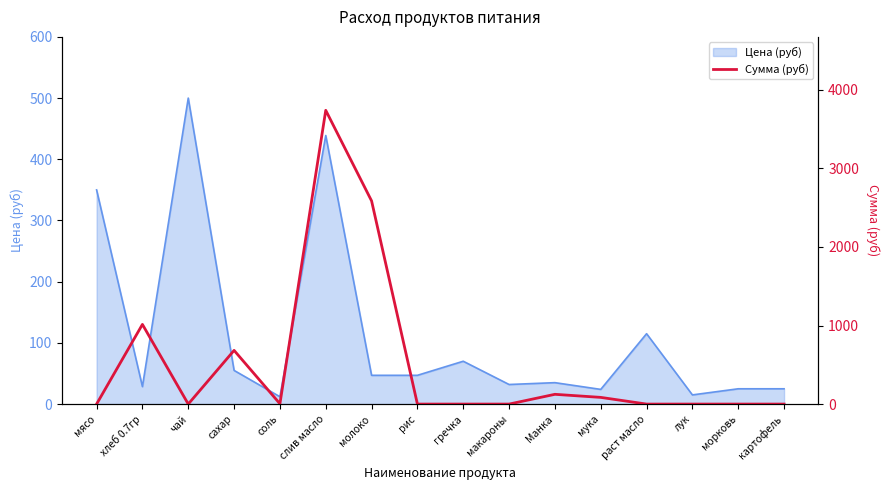

The value at макароны is -2435.9. True or false?

False